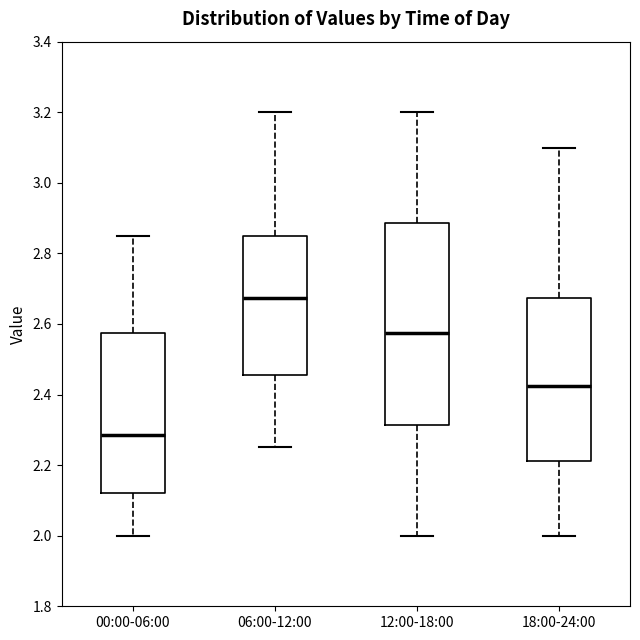

Which box's median line is the highest?

06:00-12:00